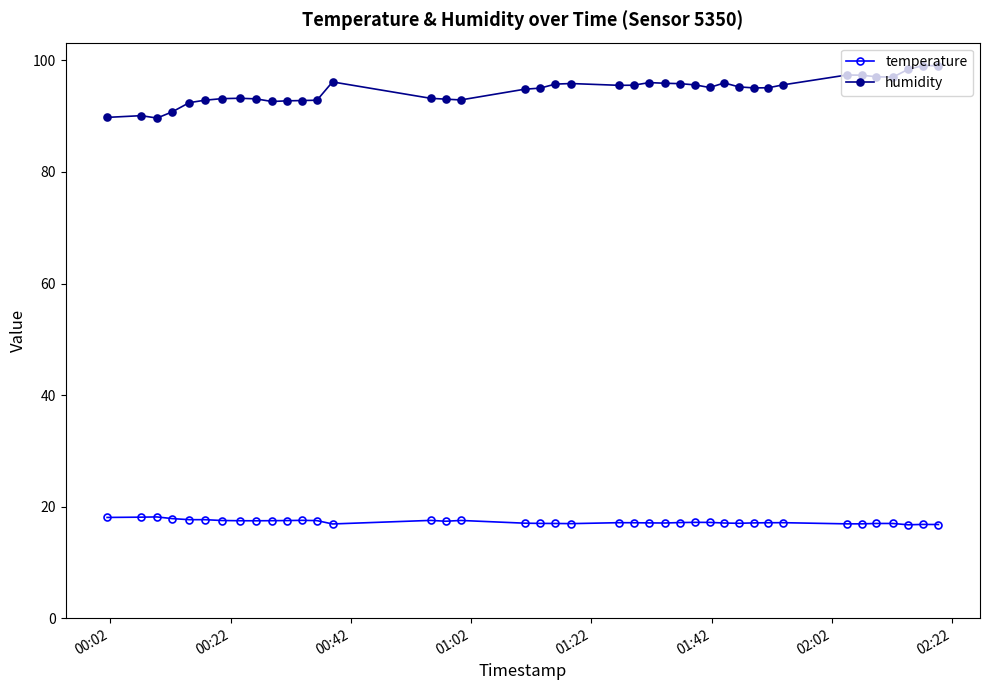

Which series has the widest spread of values?

humidity